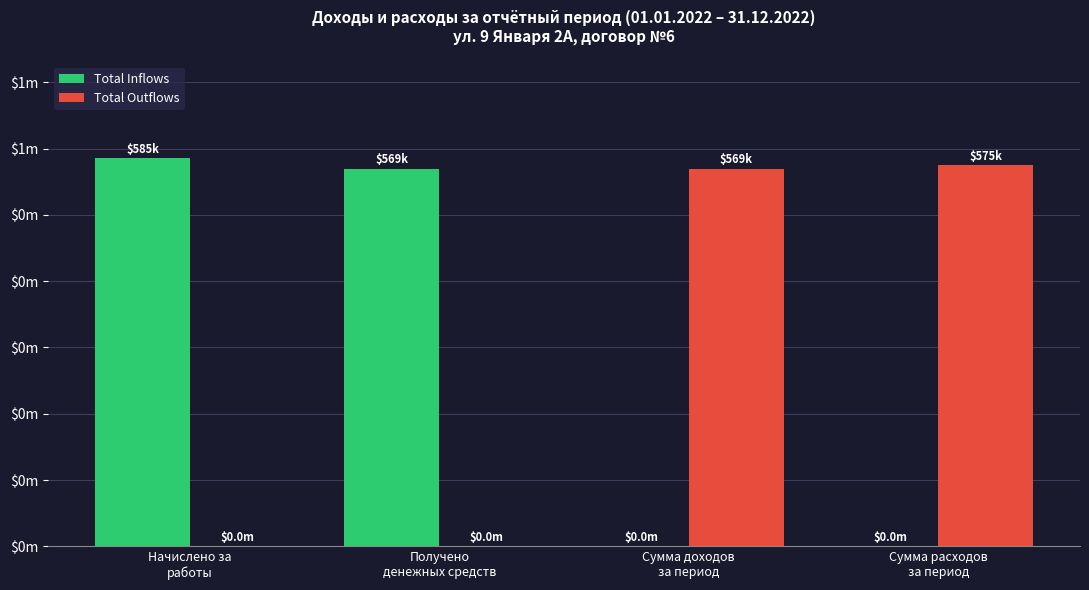

What is the sum of the Total Inflows values at Начислено за
работы and Получено
денежных средств?

1154619.9